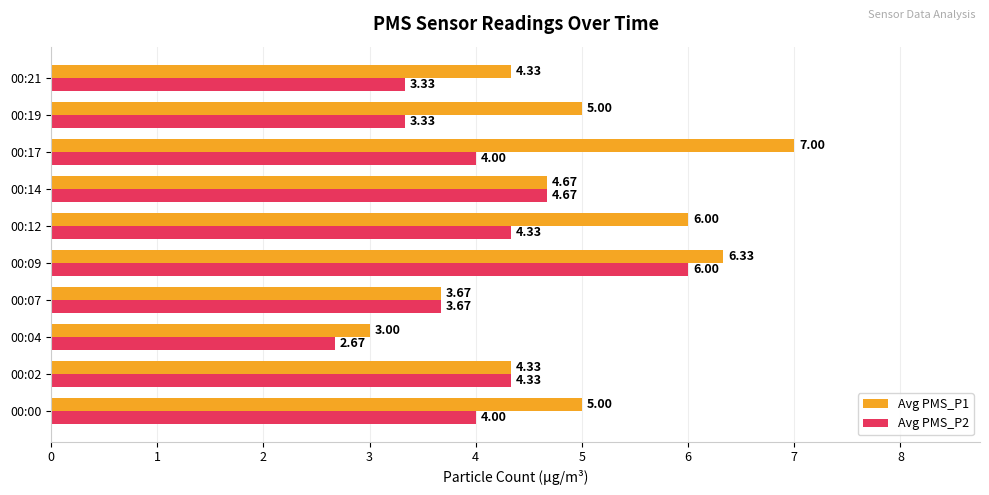

What is the maximum value shown in the chart?

7.0